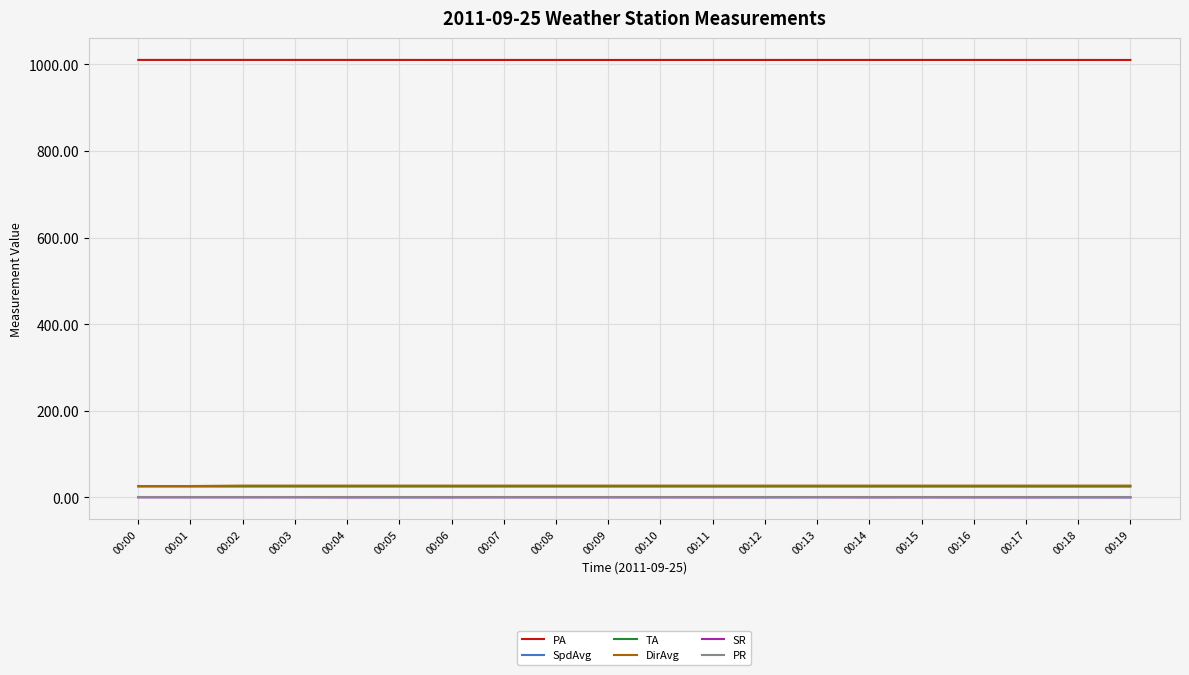

True or false: PA and PR cross at least once.

False